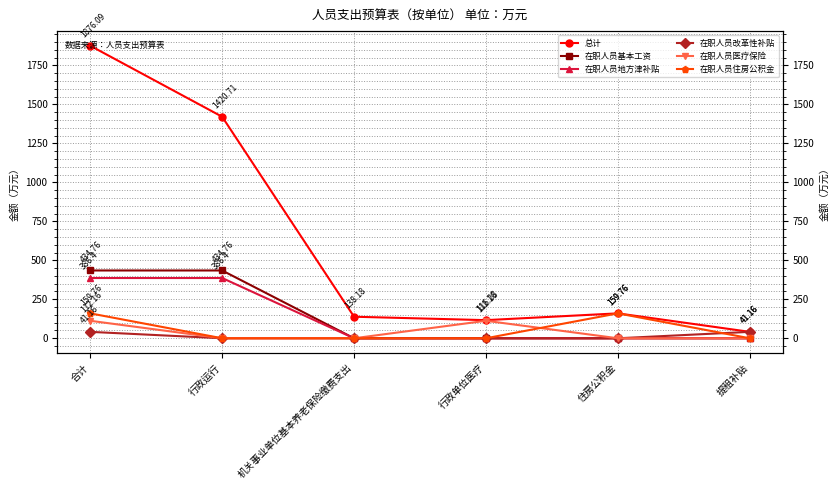

The value of 在职人员改革性补贴 at 住房公积金 is 0.0. True or false?

True